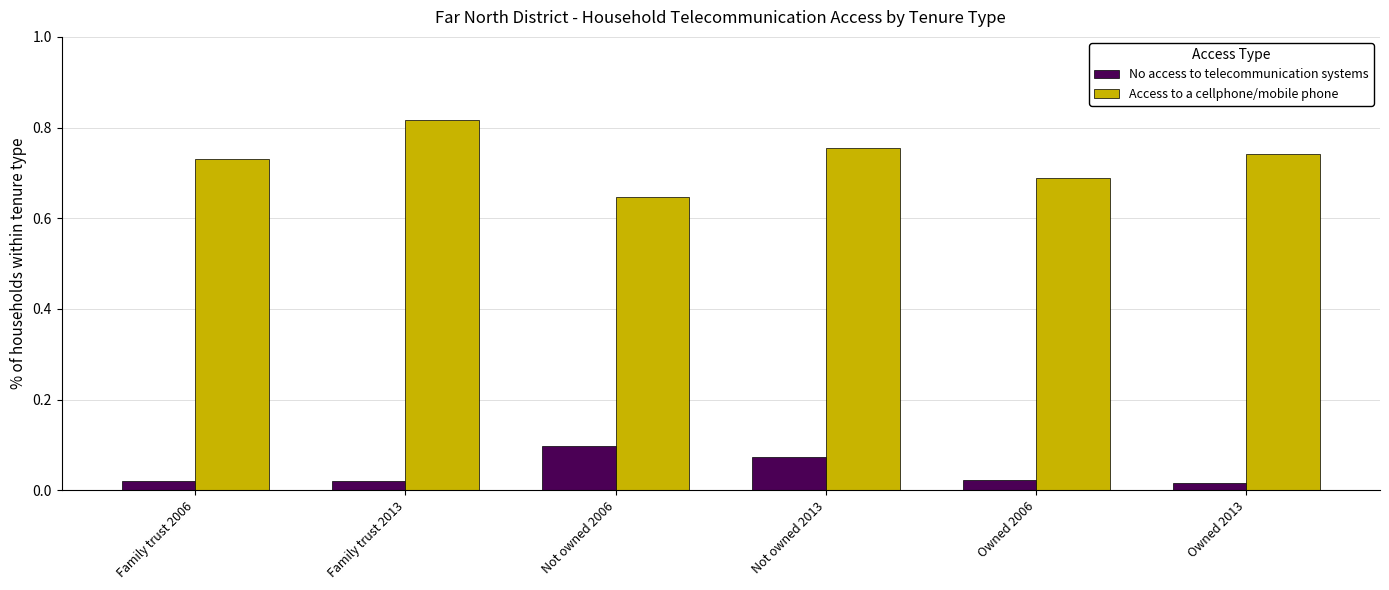

Is it true that Access to a cellphone/mobile phone equals 0.4 at Not owned 2013?

False